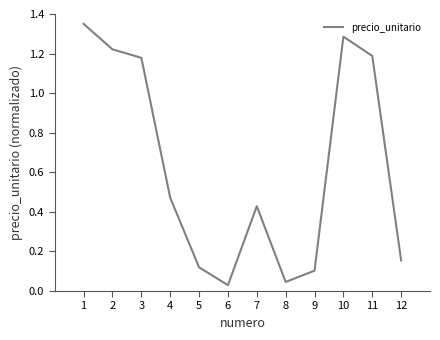

The value at 9 is 0.1. True or false?

True